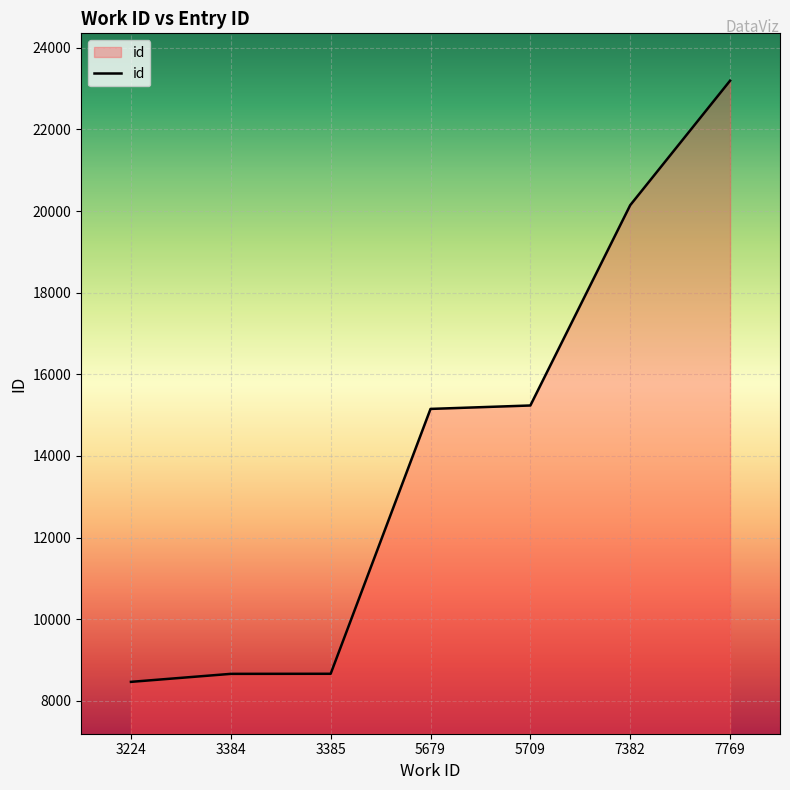

What value does the data have at 7382, to the nearest 10?

20140